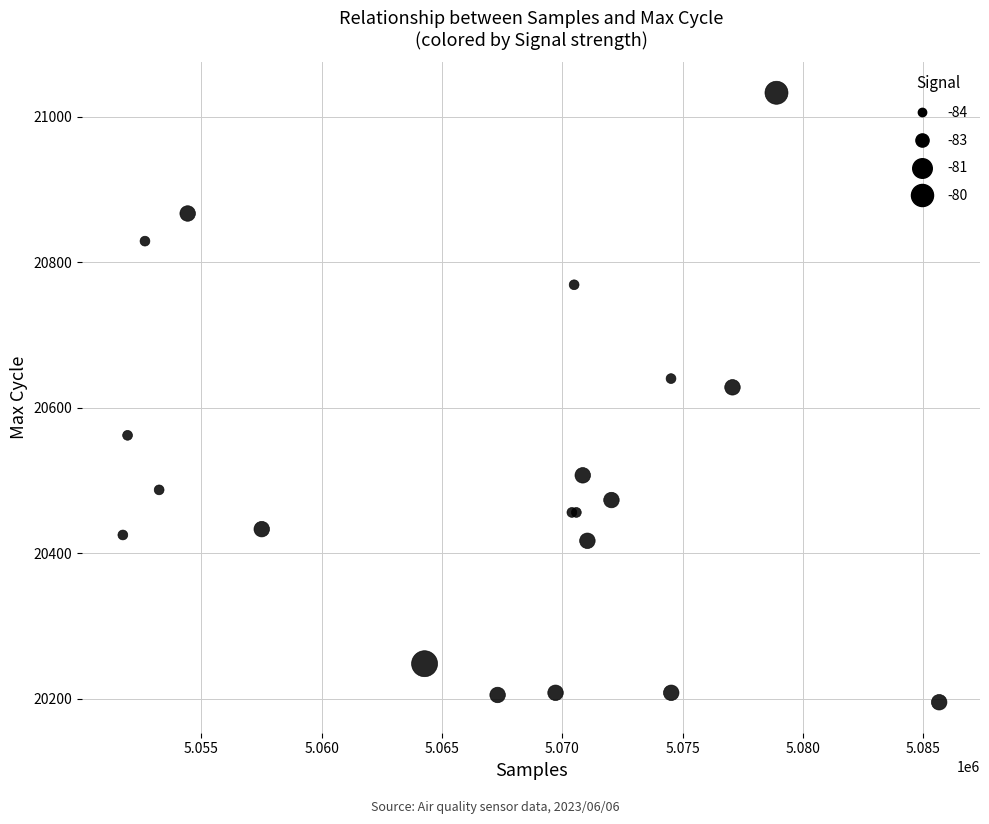

What Y value in the scatter plot is closest to 20614?

20628